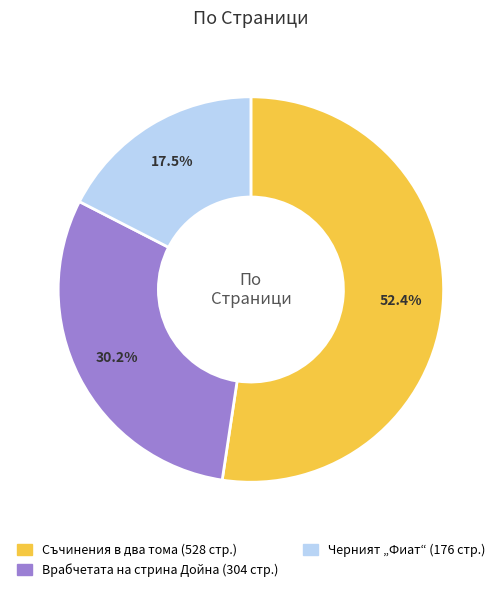

Does any single category account for the majority?

Yes